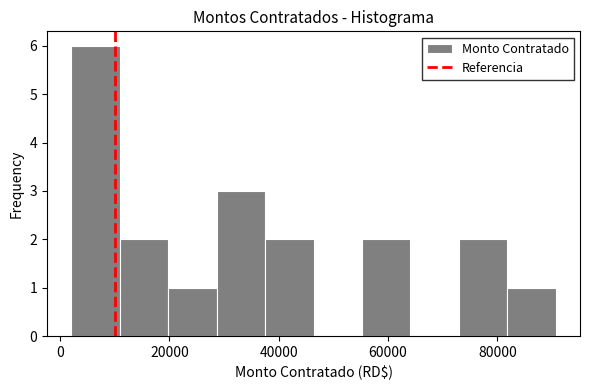

Reading left to right, transcribe this chart: for each bar, give the range it covers on the x-axis and its height. Neither the bar edges nor the heights are printed on the chart, so give them approximately, as read against the axes.

2000 to 10000: 6
10000 to 20000: 2
20000 to 28000: 1
28000 to 38000: 3
38000 to 46000: 2
46000 to 56000: 0
56000 to 64000: 2
64000 to 72000: 0
72000 to 82000: 2
82000 to 90000: 1